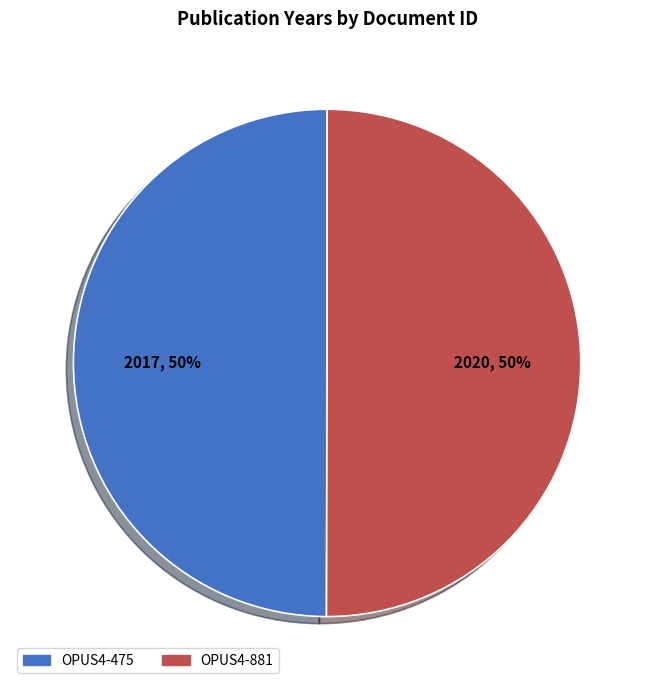

To the nearest percent, what percentage of the pie is OPUS4-475?

50%